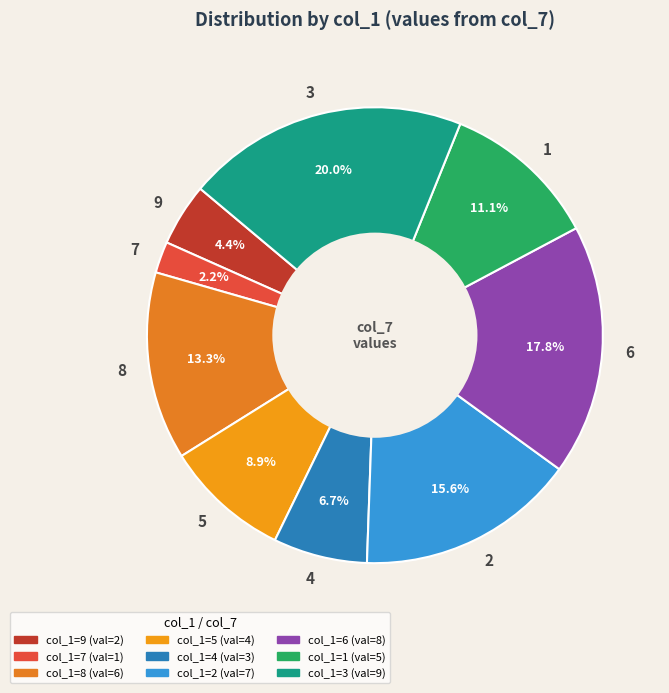

Between 3 and 6, which is larger?

3